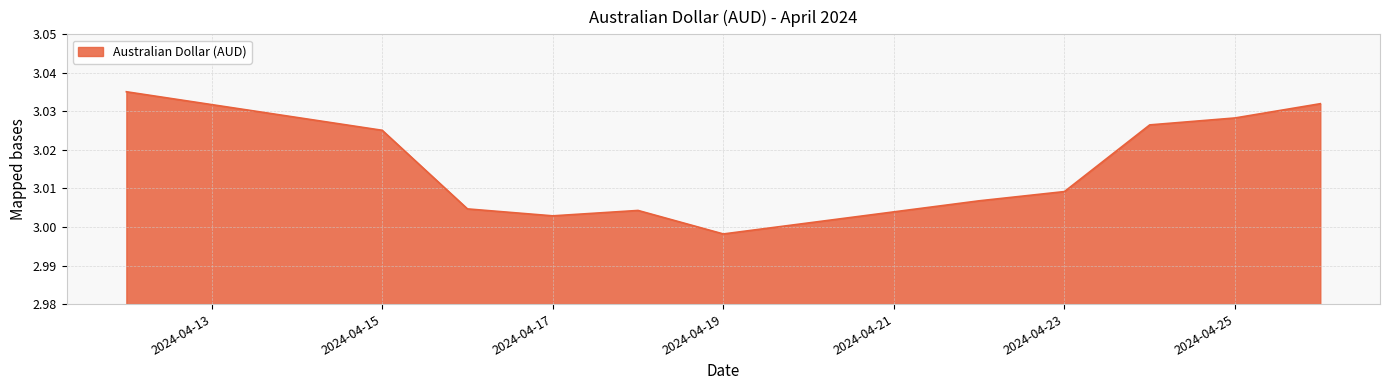

Reading left to right, transcribe all the data shown in this chart.

2024-04-12=3.0	2024-04-15=3.0	2024-04-16=3.0	2024-04-17=3.0	2024-04-18=3.0	2024-04-19=3.0	2024-04-22=3.0	2024-04-23=3.0	2024-04-24=3.0	2024-04-25=3.0	2024-04-26=3.0